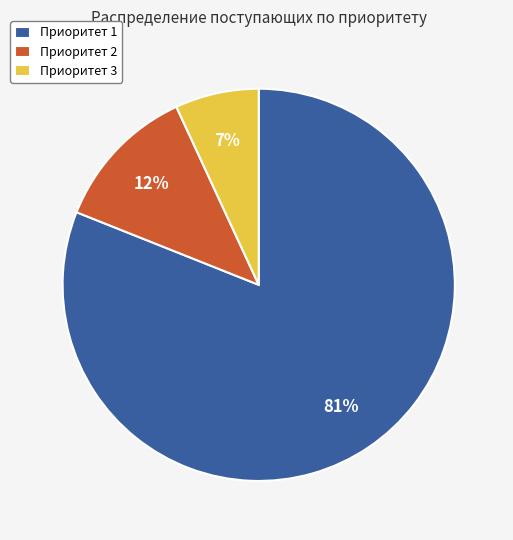

True or false: Приоритет 1 accounts for 69% of the total.

False